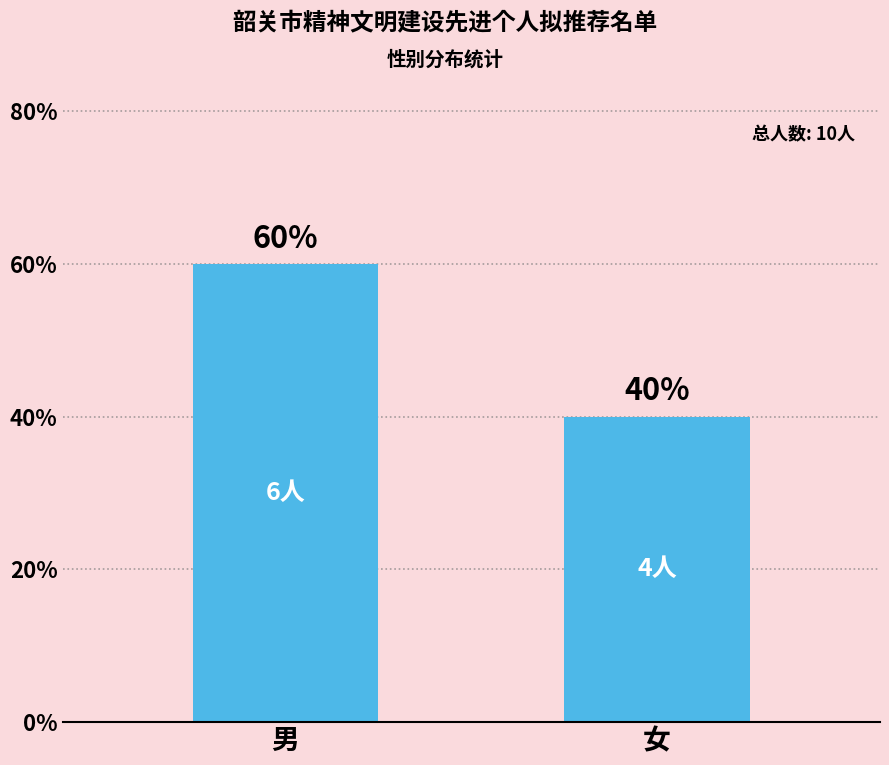

What is the sum of the values at 女 and 男?

100